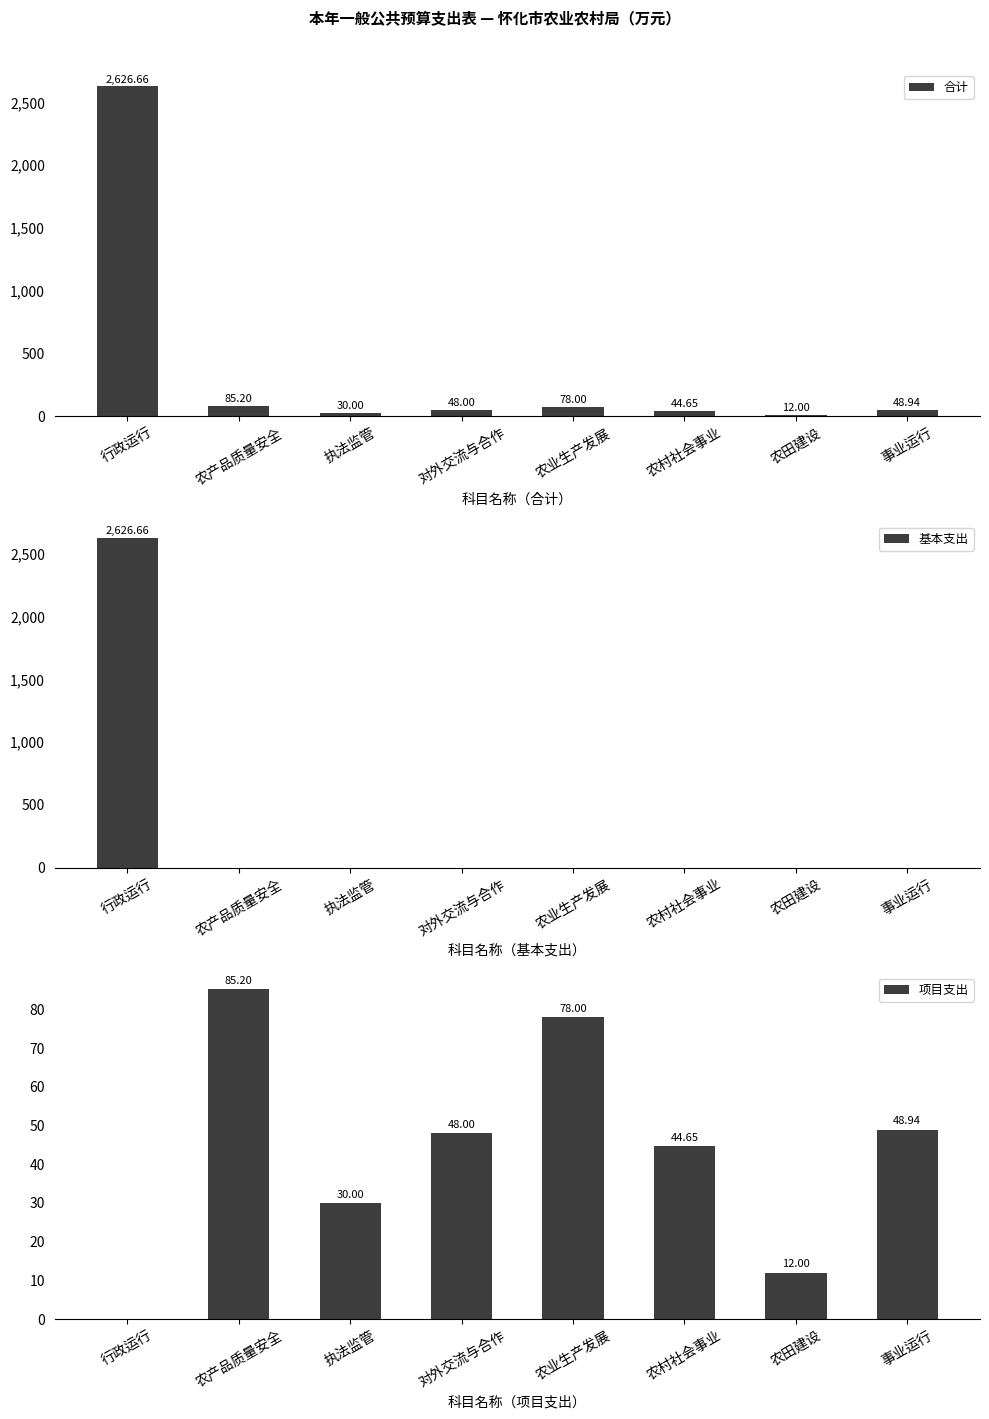

Which has a higher value, 农产品质量安全 or 农村社会事业?

农产品质量安全